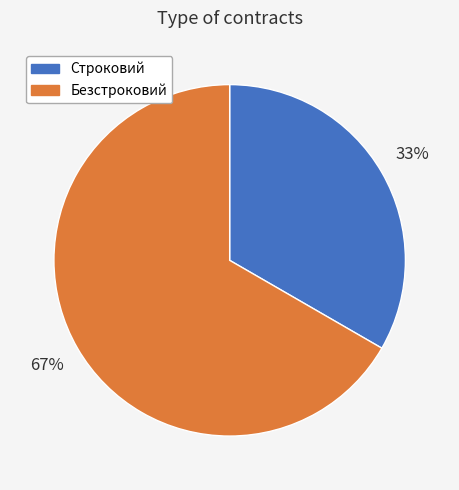

To the nearest percent, what is the average slice percentage?

50%